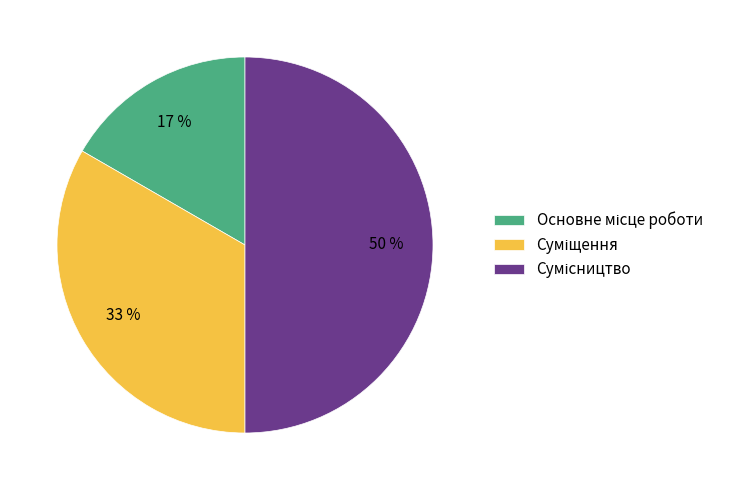

To the nearest percent, what is the difference between the largest and smallest slice percentages?

33%